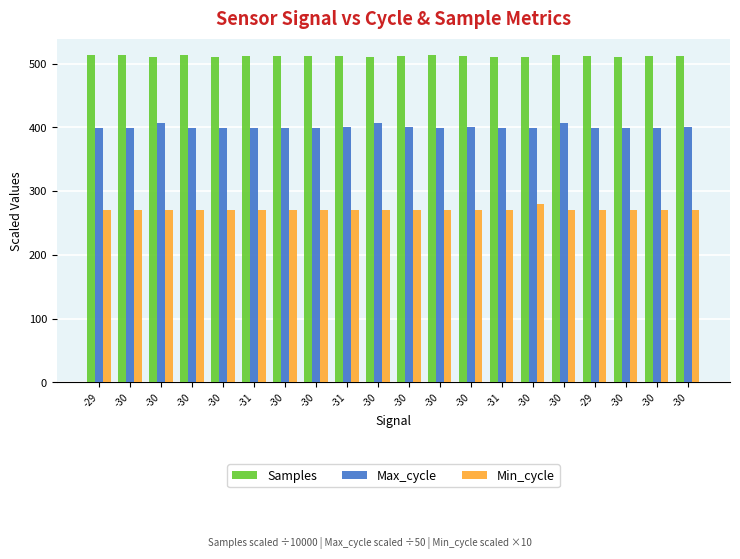

Where does the Max_cycle series first go above 399?

-30